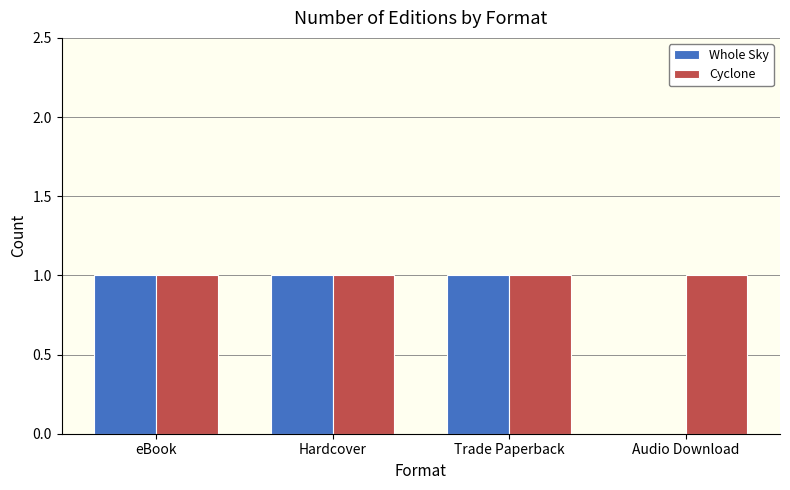

The value of Whole Sky at Hardcover is 1. True or false?

True